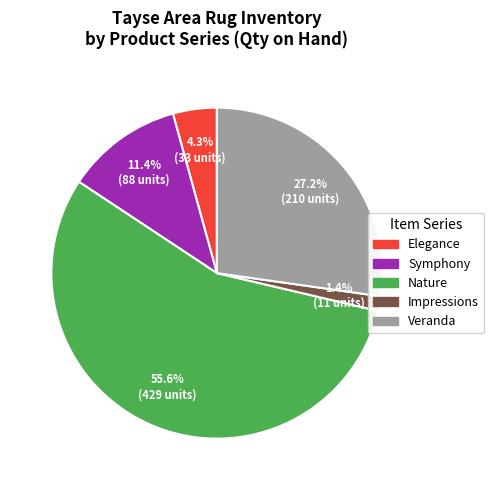

Does any single category account for the majority?

Yes